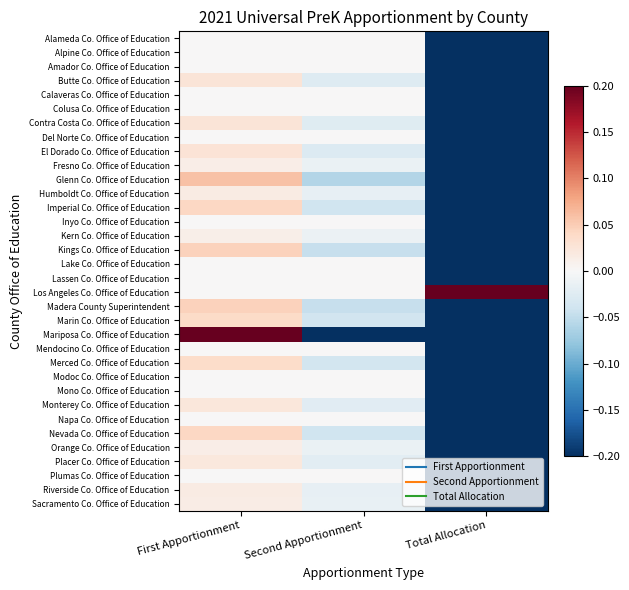

Reading left to right, extract all data points from this chart.

Alameda Co. Office of Education: First Apportionment=0.0	Second Apportionment=0.0	Total Allocation=-0.3
Alpine Co. Office of Education: First Apportionment=0.0	Second Apportionment=0.0	Total Allocation=-0.5
Amador Co. Office of Education: First Apportionment=0.0	Second Apportionment=0.0	Total Allocation=-0.5
Butte Co. Office of Education: First Apportionment=0.0	Second Apportionment=-0.0	Total Allocation=-0.4
Calaveras Co. Office of Education: First Apportionment=0.0	Second Apportionment=0.0	Total Allocation=-0.5
Colusa Co. Office of Education: First Apportionment=0.0	Second Apportionment=0.0	Total Allocation=-0.5
Contra Costa Co. Office of Education: First Apportionment=0.0	Second Apportionment=-0.0	Total Allocation=-0.4
Del Norte Co. Office of Education: First Apportionment=0.0	Second Apportionment=0.0	Total Allocation=-0.5
El Dorado Co. Office of Education: First Apportionment=0.0	Second Apportionment=-0.0	Total Allocation=-0.4
Fresno Co. Office of Education: First Apportionment=0.0	Second Apportionment=-0.0	Total Allocation=-0.3
Glenn Co. Office of Education: First Apportionment=0.1	Second Apportionment=-0.1	Total Allocation=-0.5
Humboldt Co. Office of Education: First Apportionment=0.0	Second Apportionment=-0.0	Total Allocation=-0.3
Imperial Co. Office of Education: First Apportionment=0.0	Second Apportionment=-0.0	Total Allocation=-0.4
Inyo Co. Office of Education: First Apportionment=0.0	Second Apportionment=0.0	Total Allocation=-0.5
Kern Co. Office of Education: First Apportionment=0.0	Second Apportionment=-0.0	Total Allocation=-0.3
Kings Co. Office of Education: First Apportionment=0.0	Second Apportionment=-0.0	Total Allocation=-0.4
Lake Co. Office of Education: First Apportionment=0.0	Second Apportionment=0.0	Total Allocation=-0.5
Lassen Co. Office of Education: First Apportionment=0.0	Second Apportionment=0.0	Total Allocation=-0.5
Los Angeles Co. Office of Education: First Apportionment=0.0	Second Apportionment=0.0	Total Allocation=0.5
Madera County Superintendent: First Apportionment=0.0	Second Apportionment=-0.0	Total Allocation=-0.4
Marin Co. Office of Education: First Apportionment=0.0	Second Apportionment=-0.0	Total Allocation=-0.4
Mariposa Co. Office of Education: First Apportionment=0.3	Second Apportionment=-0.3	Total Allocation=-0.5
Mendocino Co. Office of Education: First Apportionment=0.0	Second Apportionment=0.0	Total Allocation=-0.4
Merced Co. Office of Education: First Apportionment=0.0	Second Apportionment=-0.0	Total Allocation=-0.4
Modoc Co. Office of Education: First Apportionment=0.0	Second Apportionment=0.0	Total Allocation=-0.5
Mono Co. Office of Education: First Apportionment=0.0	Second Apportionment=0.0	Total Allocation=-0.5
Monterey Co. Office of Education: First Apportionment=0.0	Second Apportionment=-0.0	Total Allocation=-0.4
Napa Co. Office of Education: First Apportionment=0.0	Second Apportionment=0.0	Total Allocation=-0.5
Nevada Co. Office of Education: First Apportionment=0.0	Second Apportionment=-0.0	Total Allocation=-0.4
Orange Co. Office of Education: First Apportionment=0.0	Second Apportionment=-0.0	Total Allocation=-0.3
Placer Co. Office of Education: First Apportionment=0.0	Second Apportionment=-0.0	Total Allocation=-0.4
Plumas Co. Office of Education: First Apportionment=0.0	Second Apportionment=0.0	Total Allocation=-0.5
Riverside Co. Office of Education: First Apportionment=0.0	Second Apportionment=-0.0	Total Allocation=-0.3
Sacramento Co. Office of Education: First Apportionment=0.0	Second Apportionment=-0.0	Total Allocation=-0.3